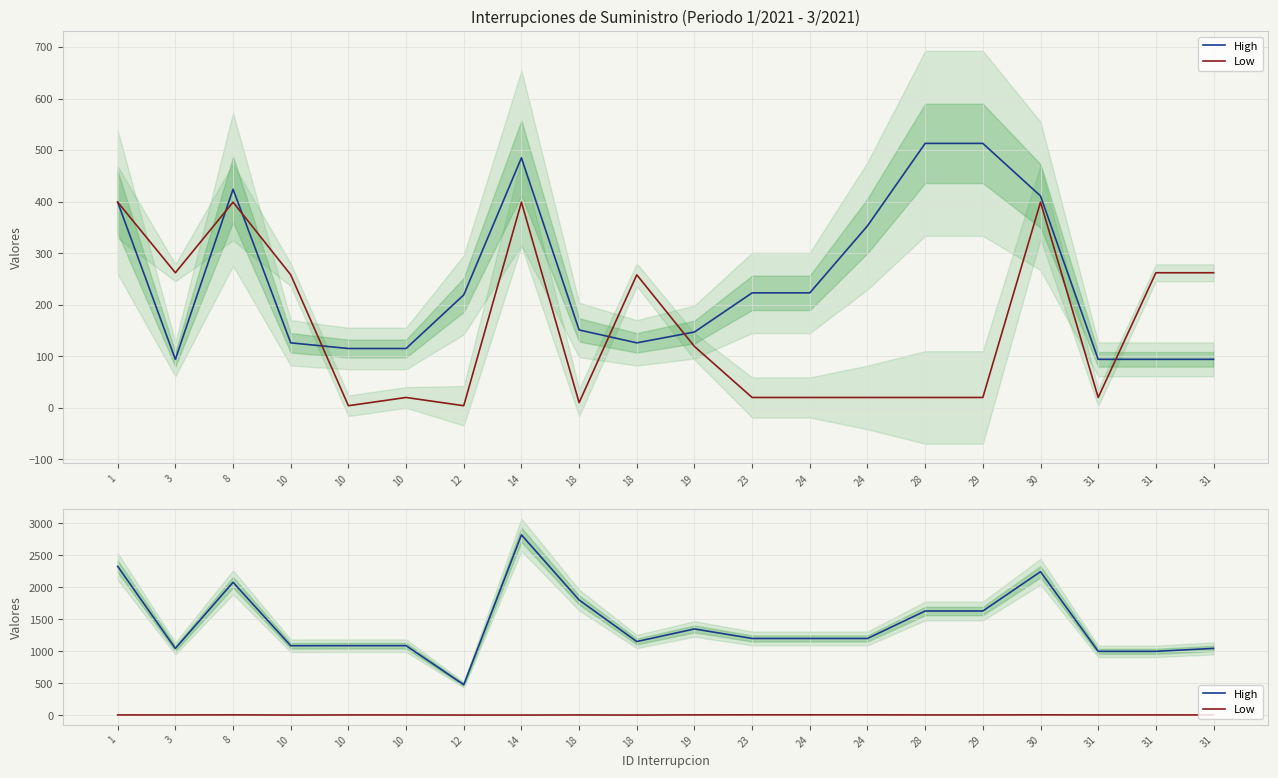

True or false: High has more than 0 interior local peaks.

True